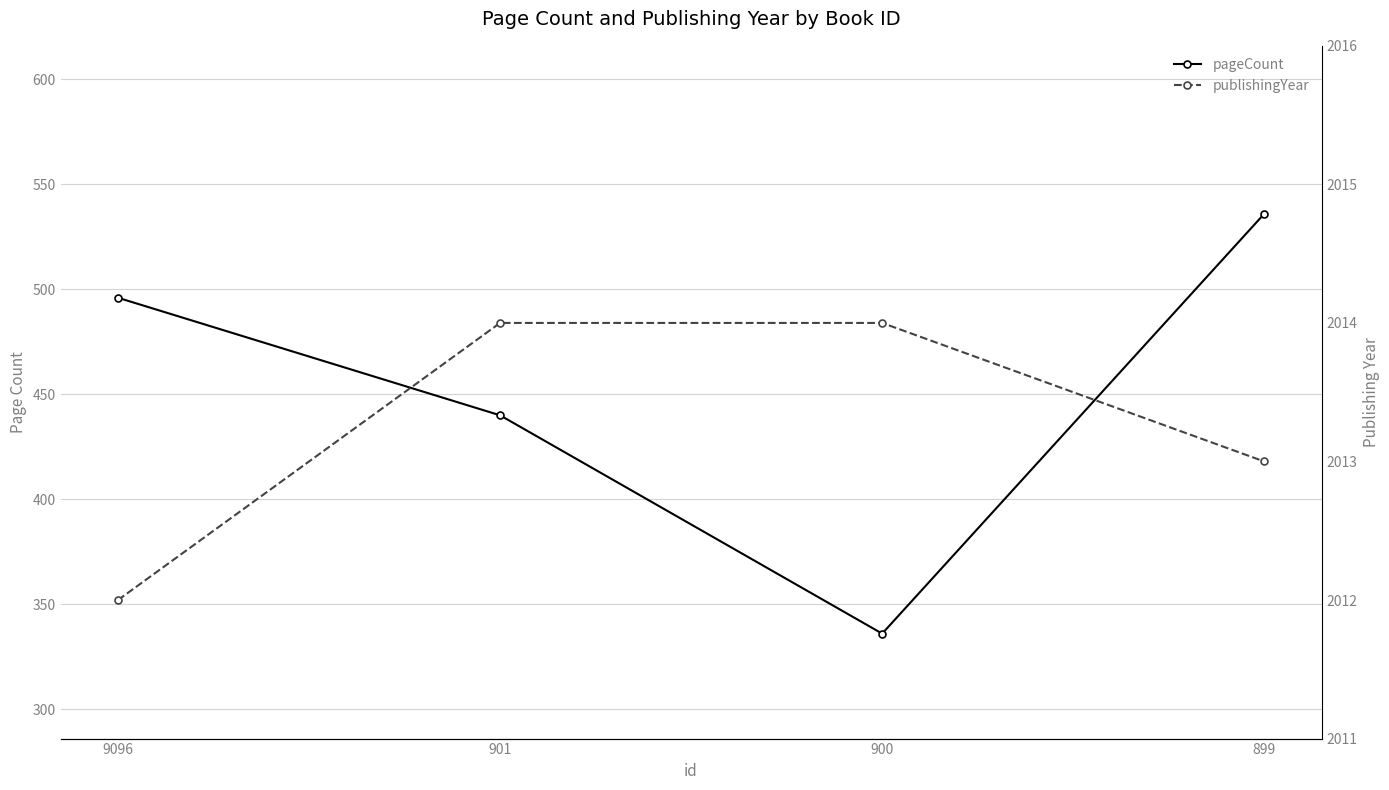

Is this an area chart (filled region under the line)?

No